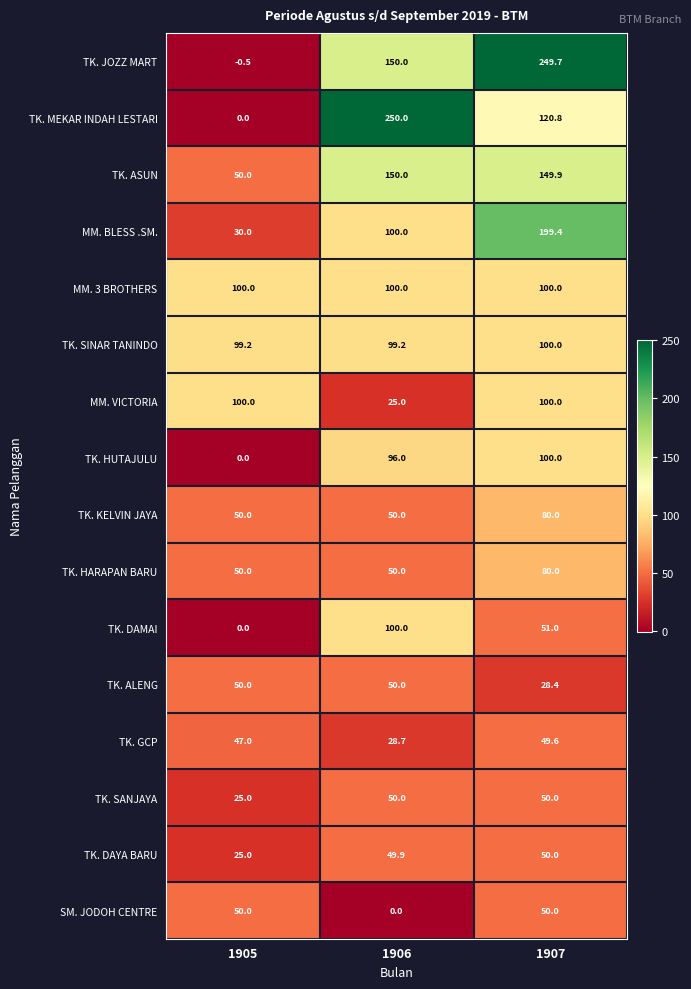

Which series has the largest range (max minus min)?

TK. JOZZ MART